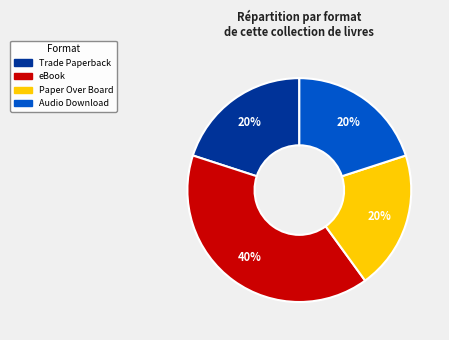

Count the number of slices in the pie.

4